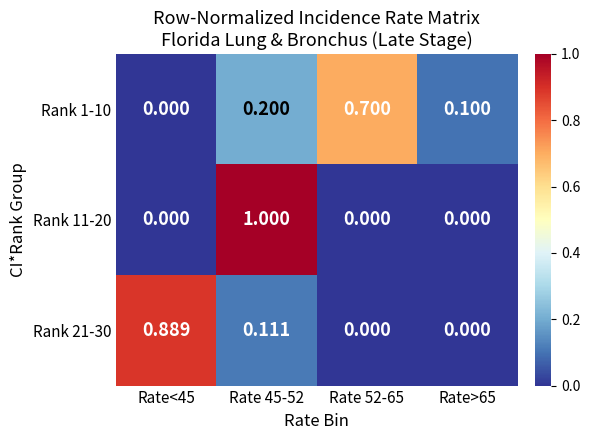

How many distinct data groups are displayed?

3